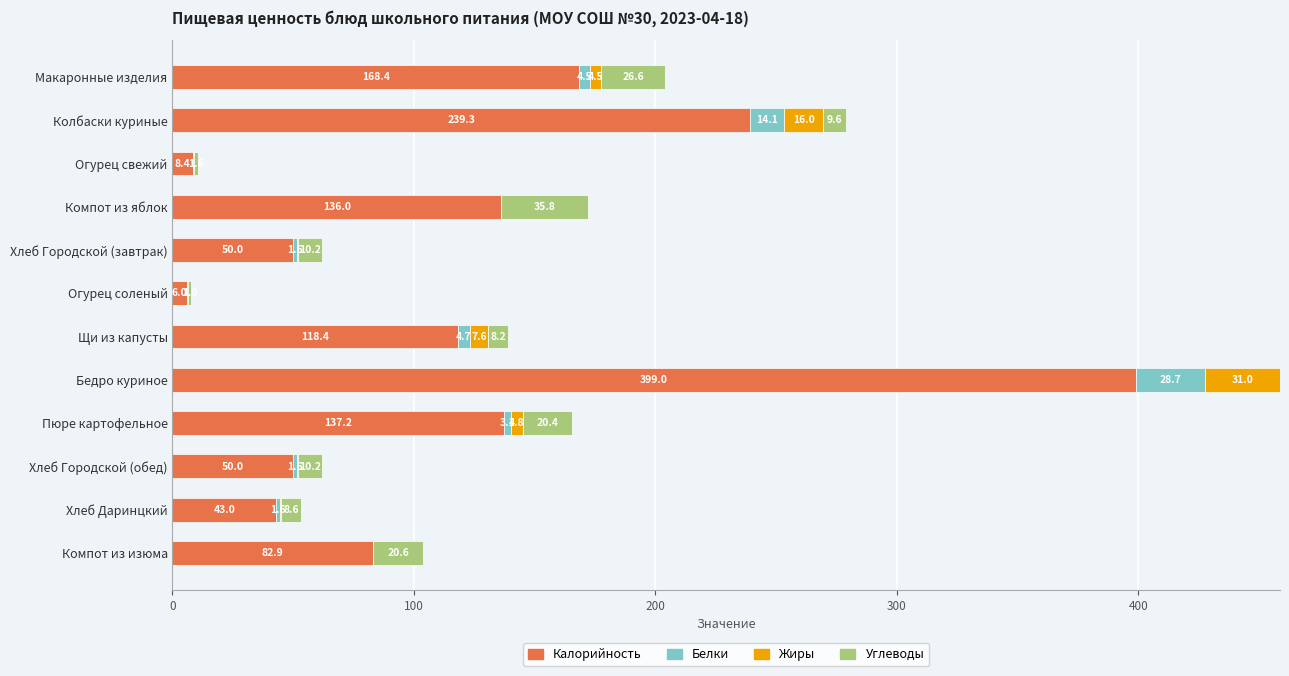

How many distinct data groups are displayed?

4